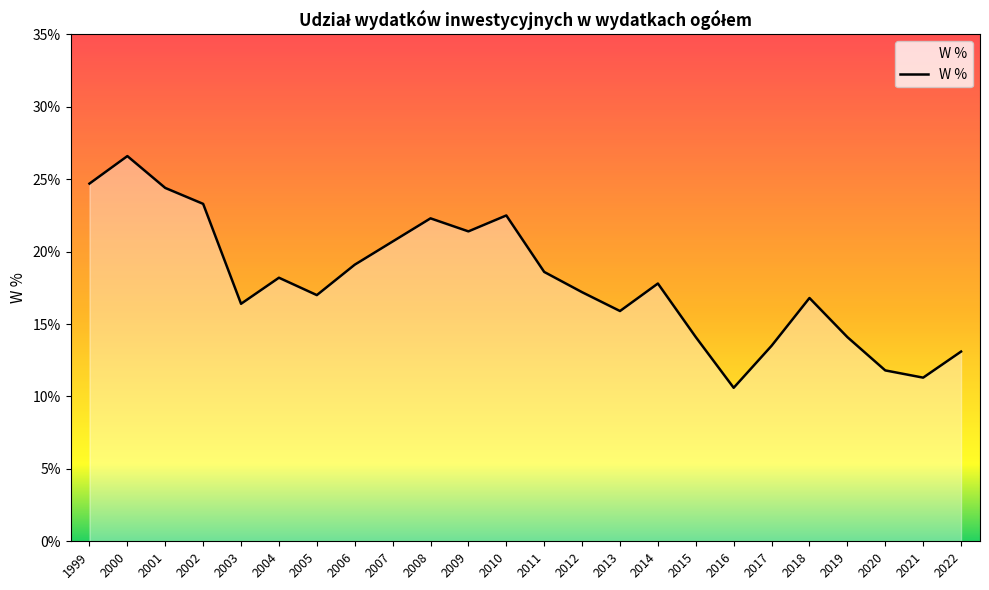

The value at 2002 is 31.2. True or false?

False